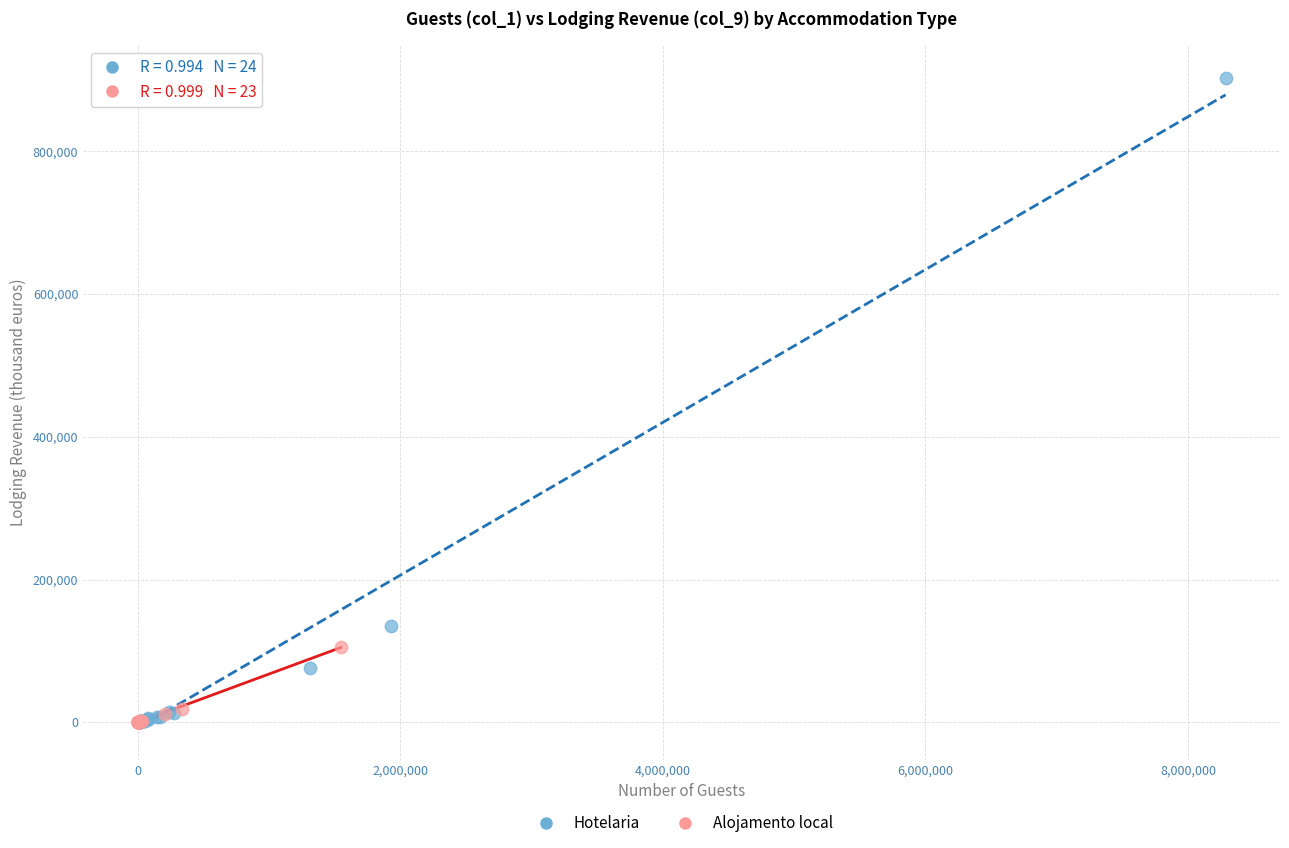

Which series has the widest spread of Y values?

Hotelaria